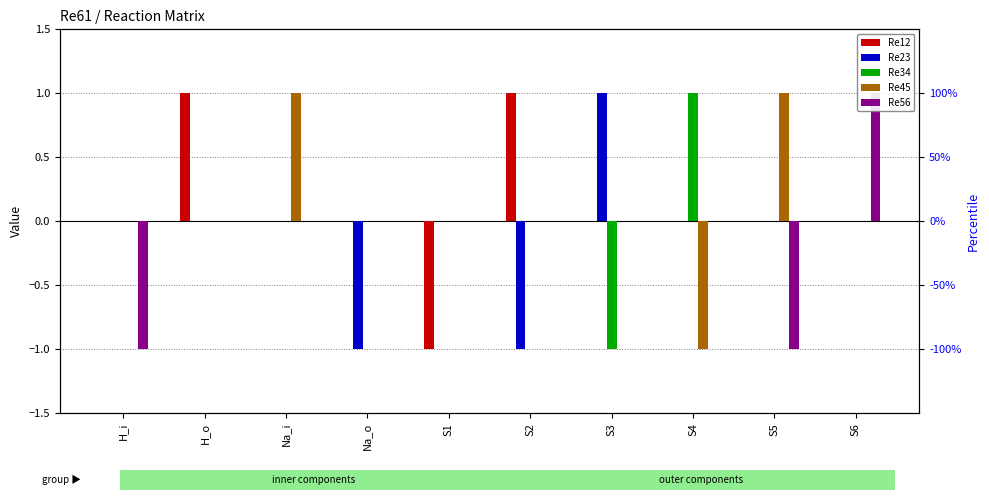

Does the chart contain any negative values?

Yes